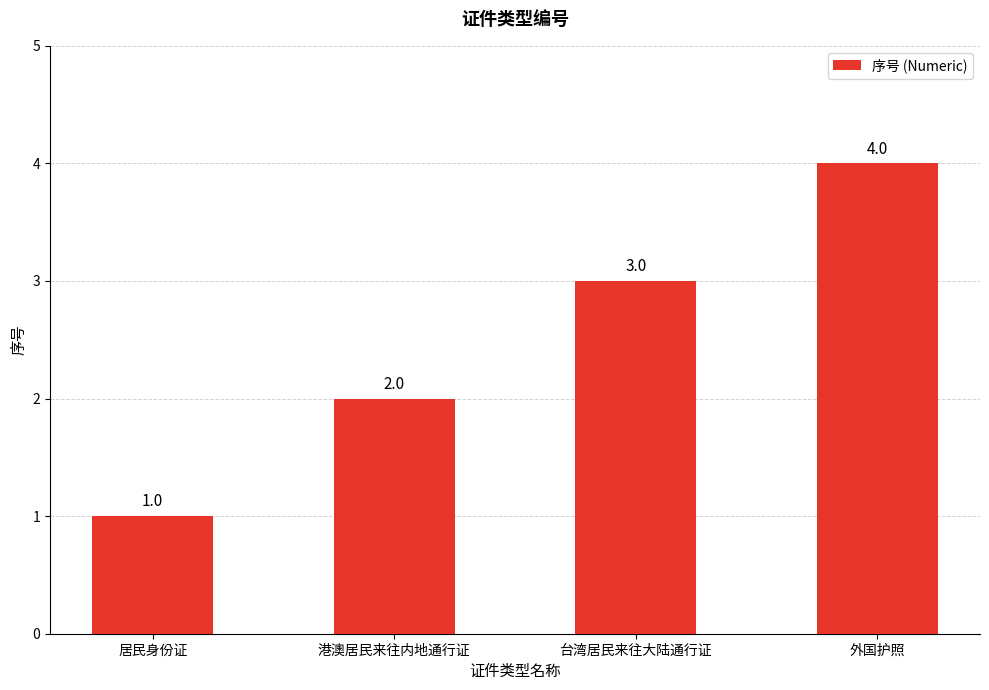

The chart shows a value of 5 at 台湾居民来往大陆通行证. True or false?

False